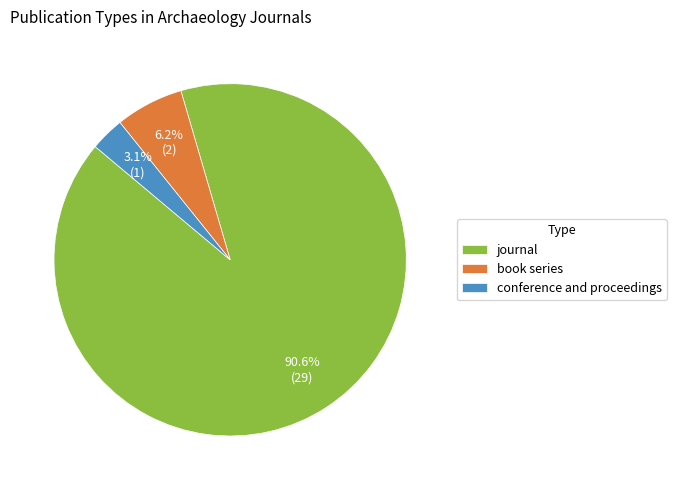

Approximately how many times larger is the value at conference and proceedings compared to book series?

0.5